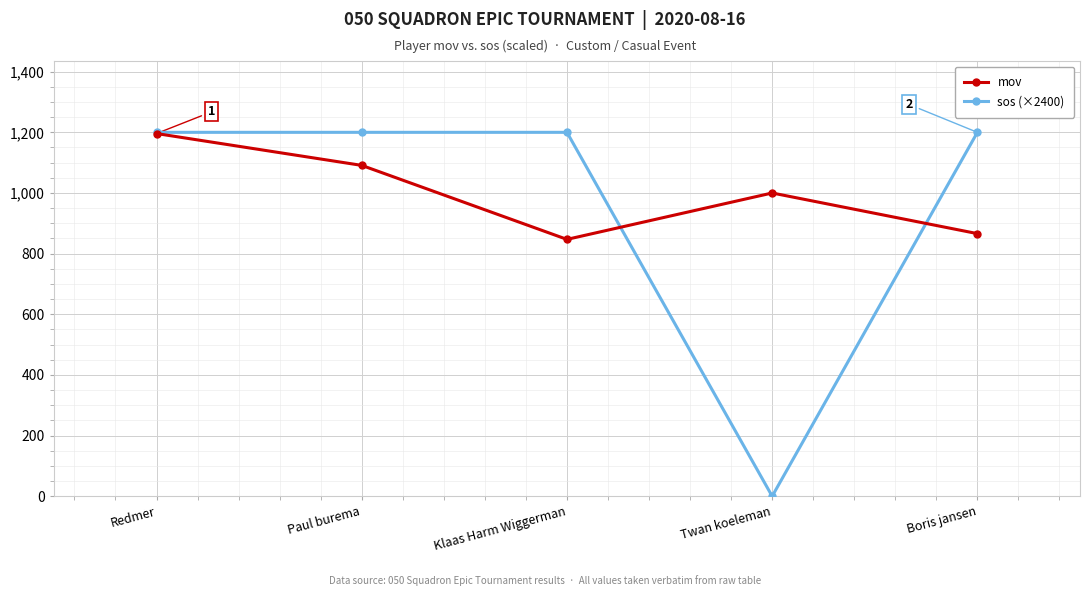

Is it true that sos (×2400) equals 1200 at Paul burema?

True